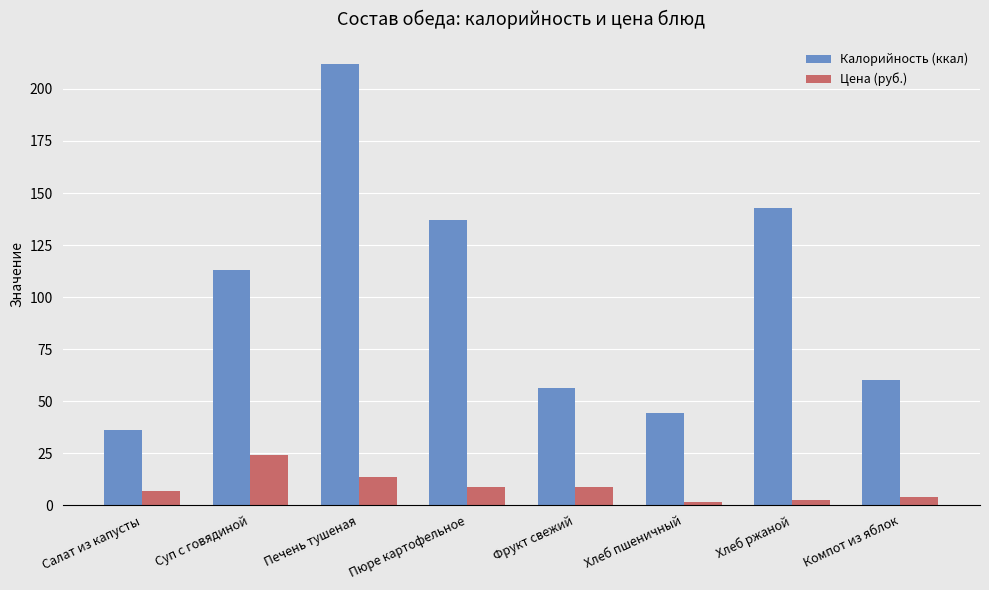

Rank the series by their maximum value, from lowest to highest.

Цена (руб.), Калорийность (ккал)